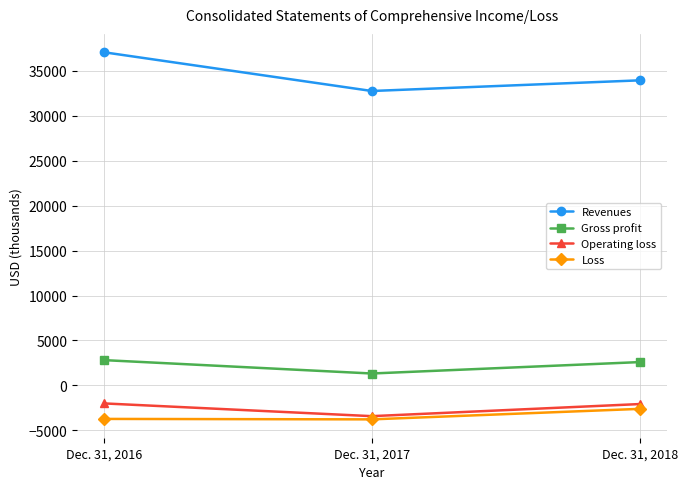

Rank the categories by Operating loss value from lowest to highest.

Dec. 31, 2017, Dec. 31, 2018, Dec. 31, 2016